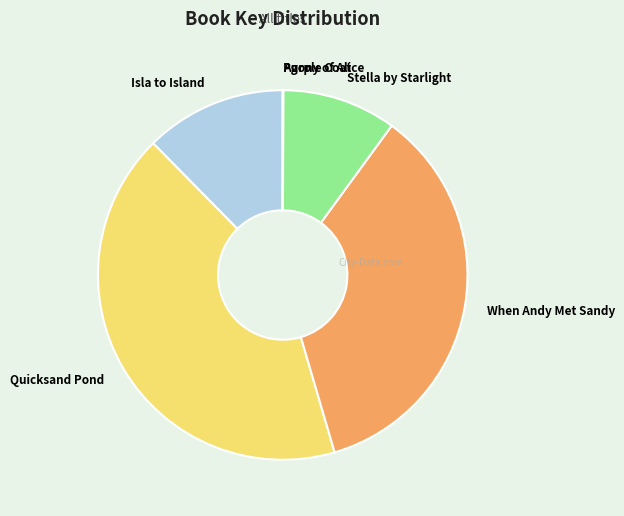

Is Stella by Starlight the majority of the pie?

No